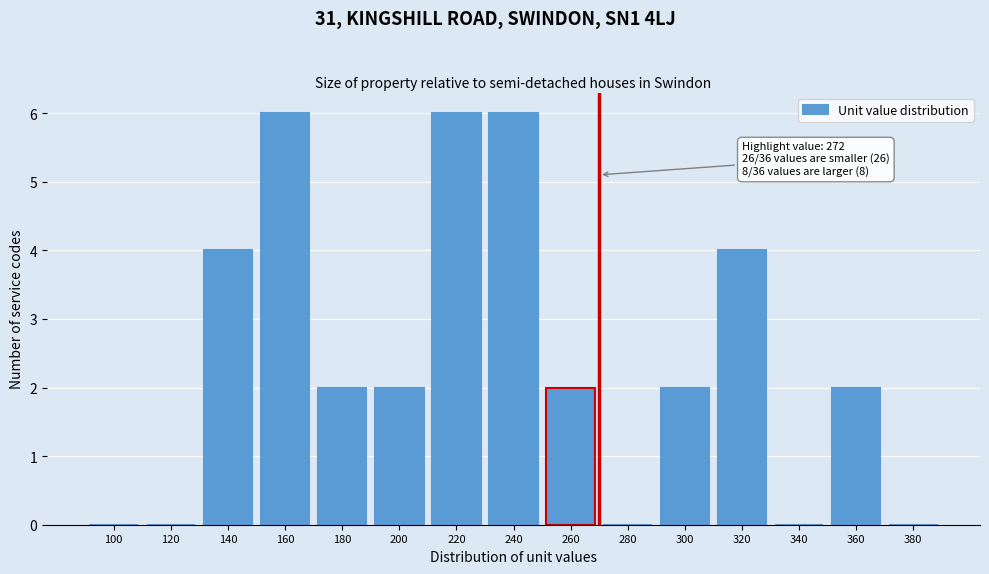

Reading left to right, extract all data points from this chart.

100=0	120=0	140=4	160=6	180=2	200=2	220=6	240=6	260=2	280=0	300=2	320=4	340=0	360=2	380=0